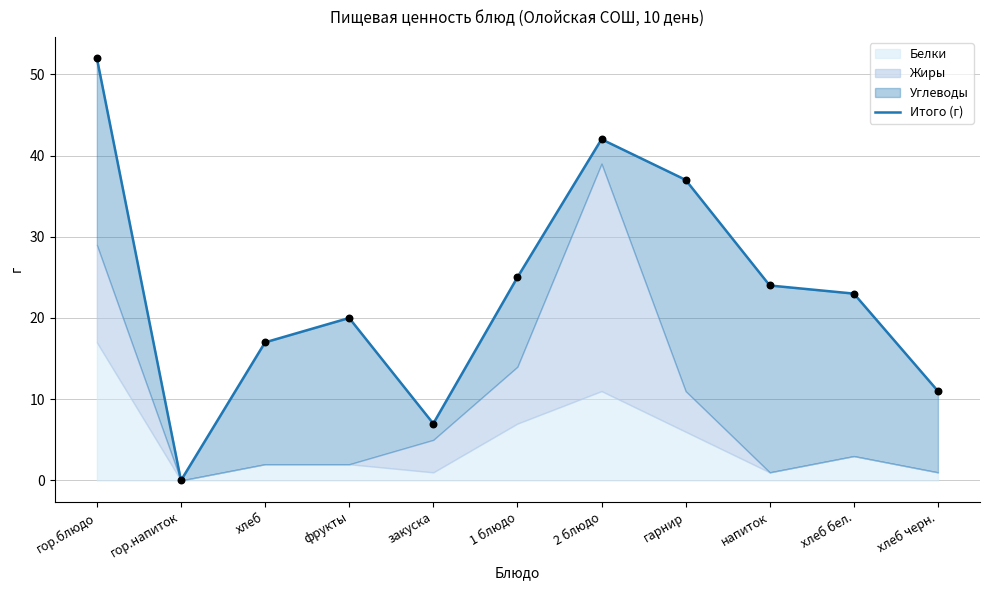

Between 2 блюдо and напиток, which is larger?

2 блюдо